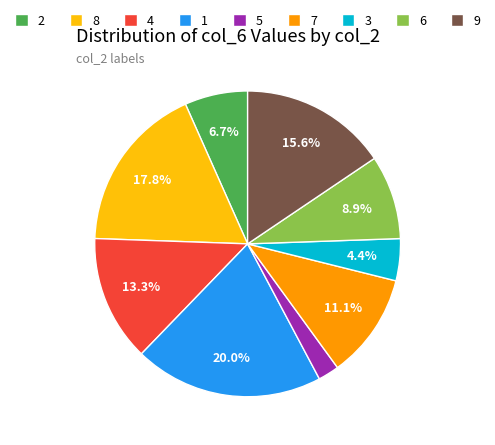

Which slice is the largest?

1